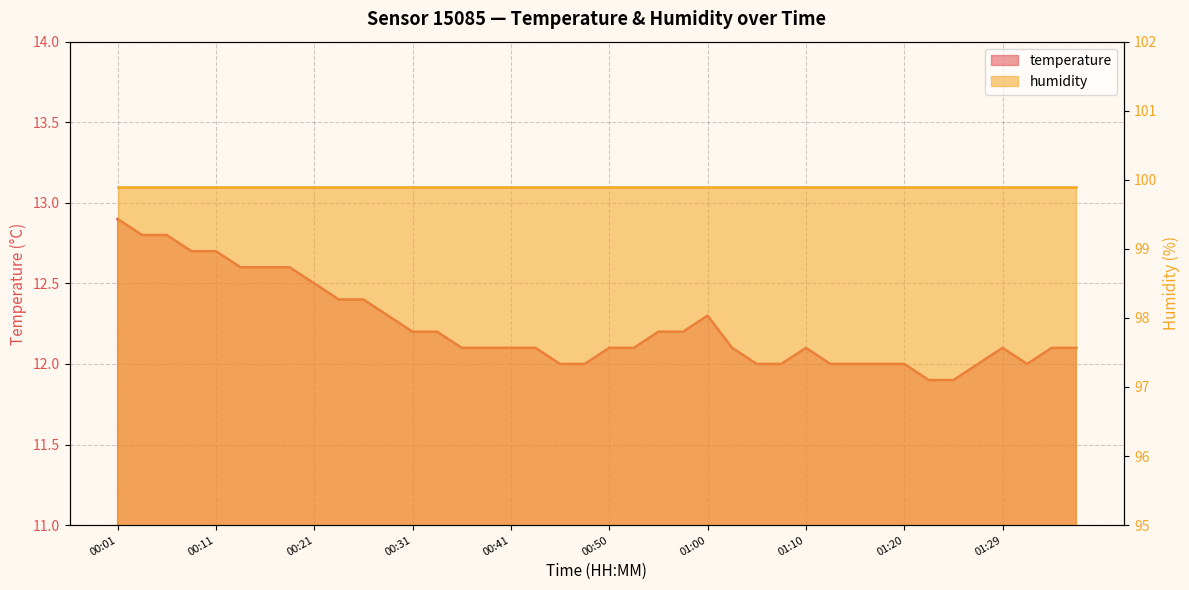

At which label does the data first exceed 12?

00:01